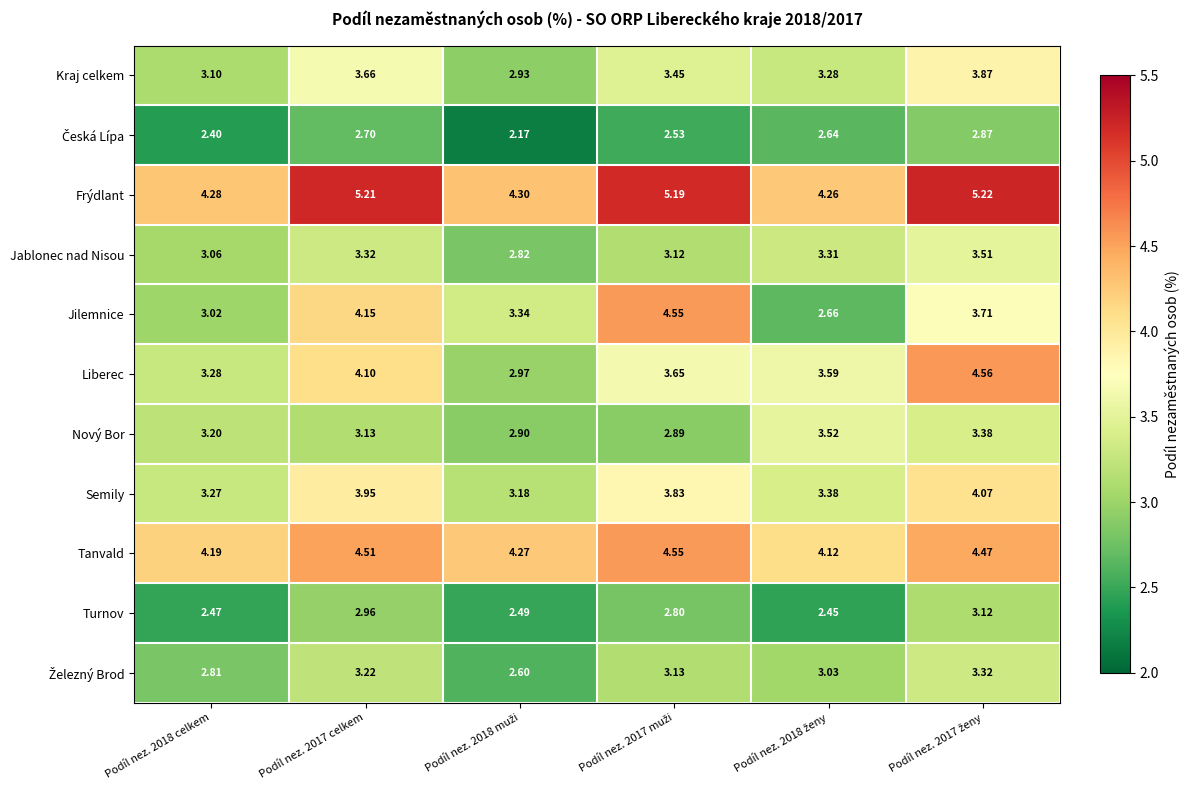

Which series has the largest total across all categories?

Frýdlant